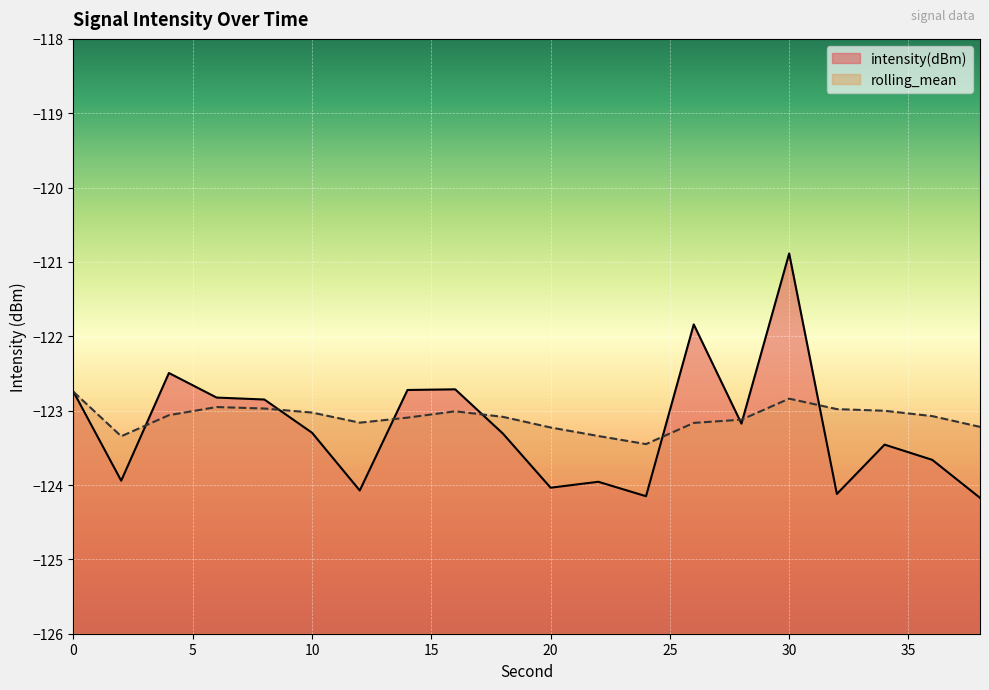

Where is the first local minimum for intensity(dBm)?

2